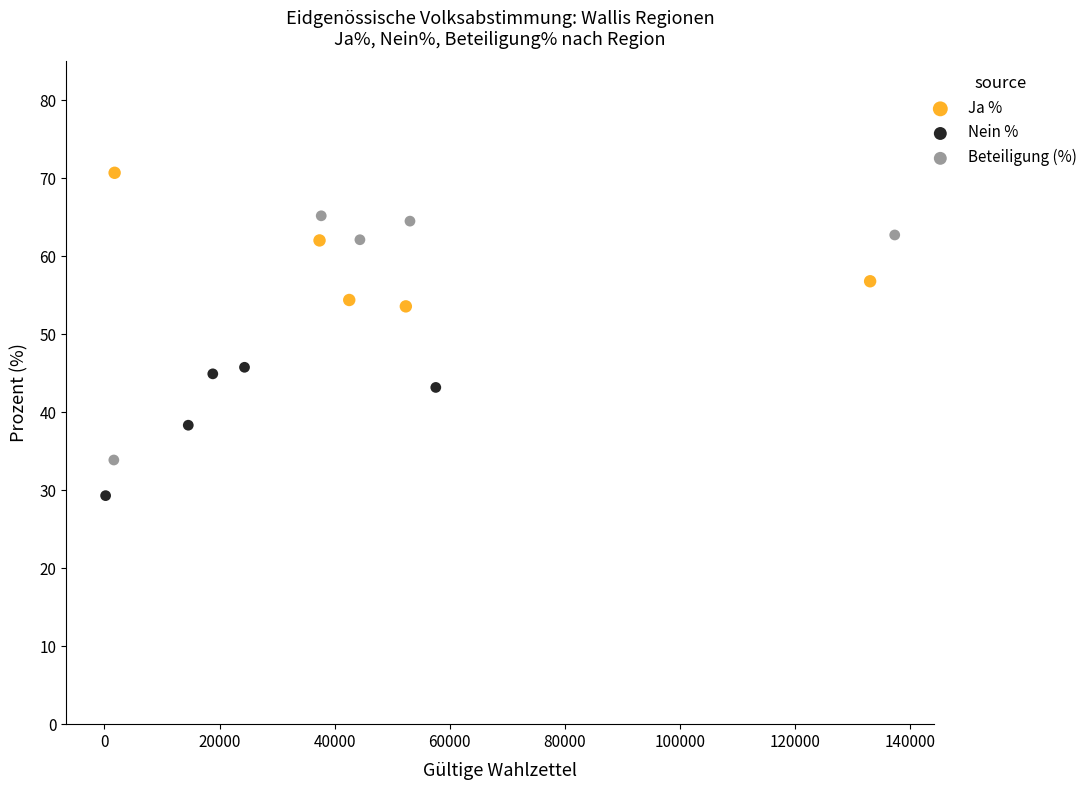

Which series reaches the minimum Y coordinate?

Nein %